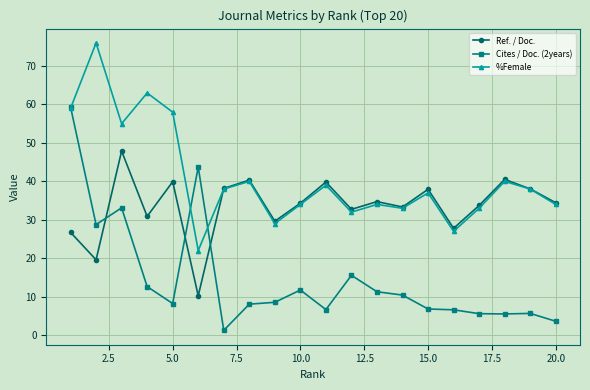

List the series in order of their overall mean, lowest first.

Cites / Doc. (2years), Ref. / Doc., %Female